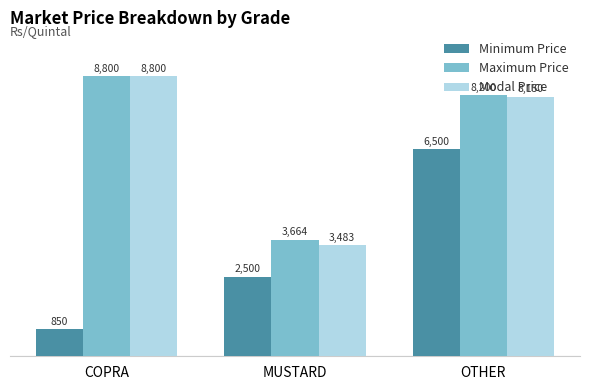

Where is Maximum Price nearest to the value 6232?

OTHER